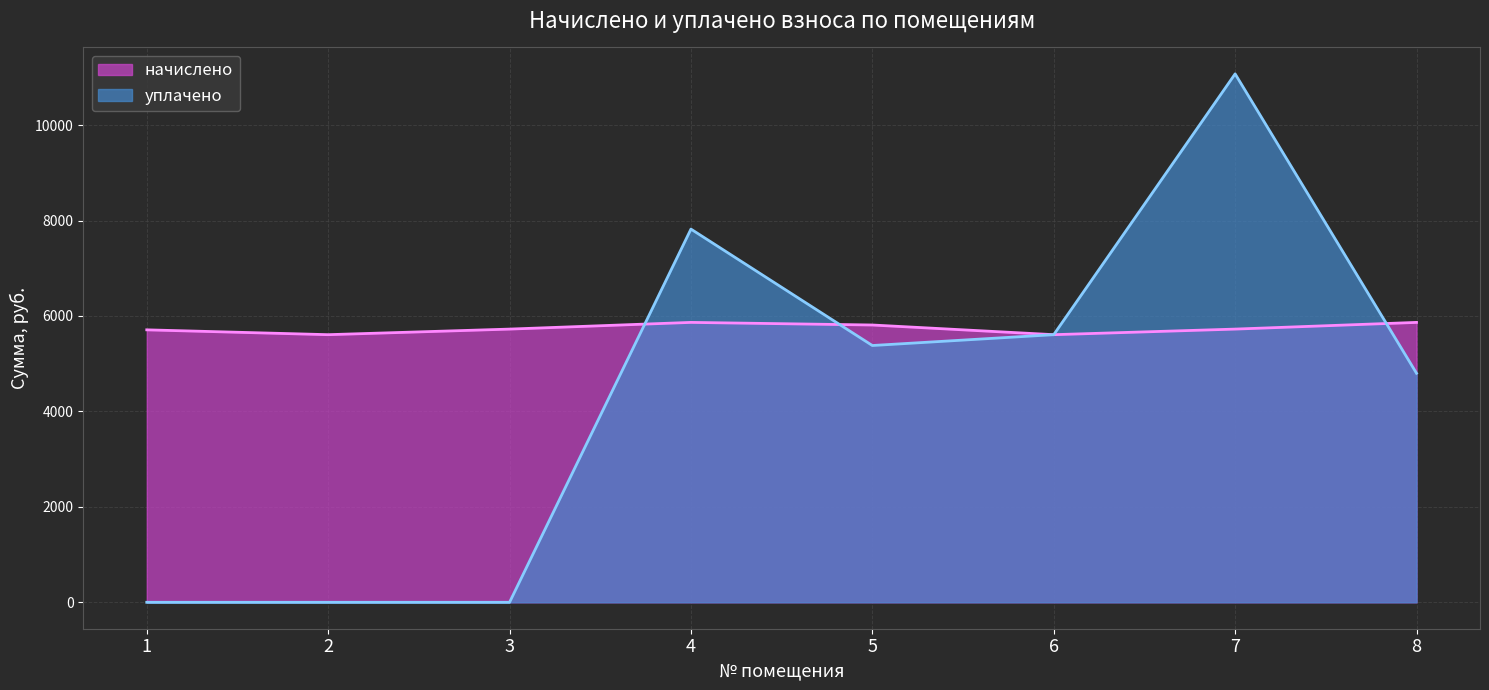

How many times do уплачено and начислено cross each other?

3